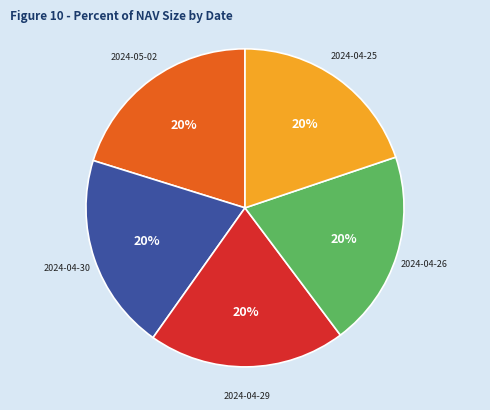

Is it true that 2024-04-25 is 20% of the pie?

True